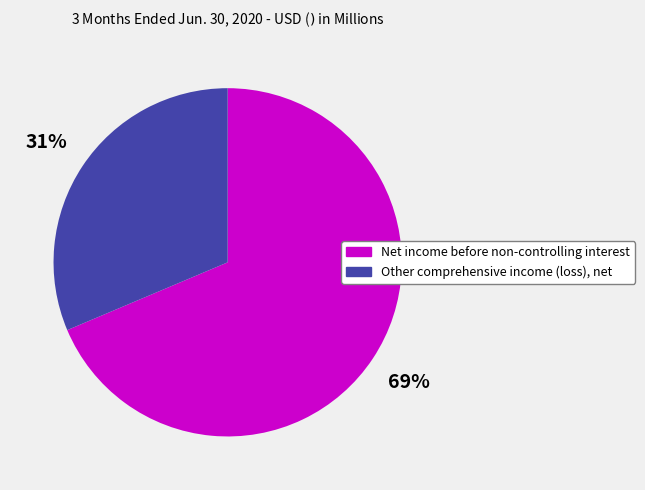

Is the sum of Other comprehensive income (loss), net and Net income before non-controlling interest greater than half?

Yes